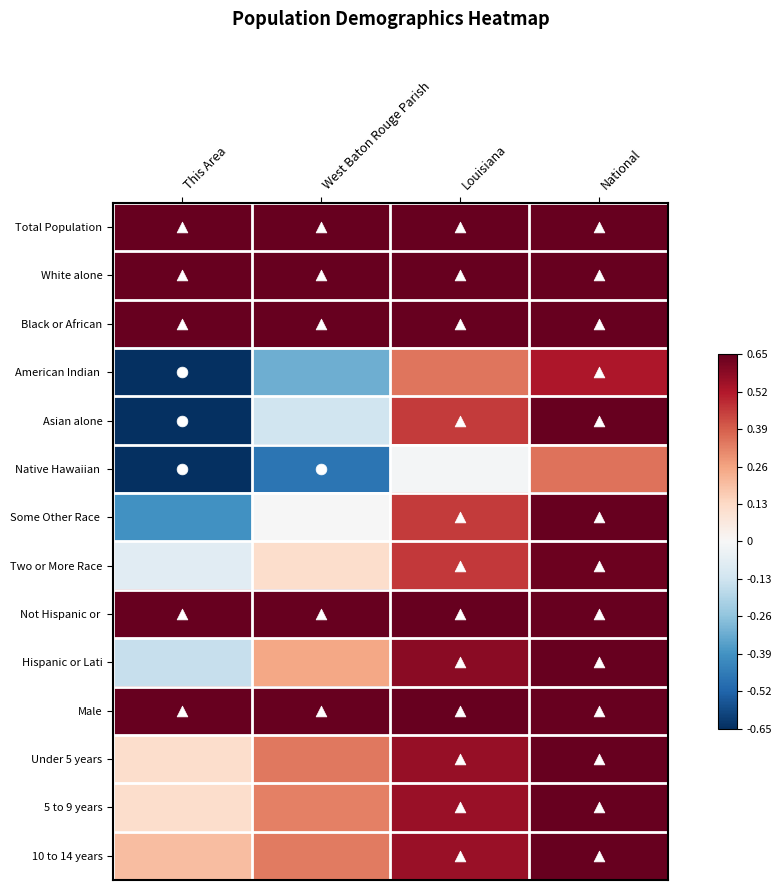

Rank the series by their maximum value, from lowest to highest.

Native Hawaiian, American Indian, Two or More Race, Total Population, White alone, Black or African, Asian alone, Some Other Race, Not Hispanic or, Hispanic or Lati, Male, Under 5 years, 5 to 9 years, 10 to 14 years